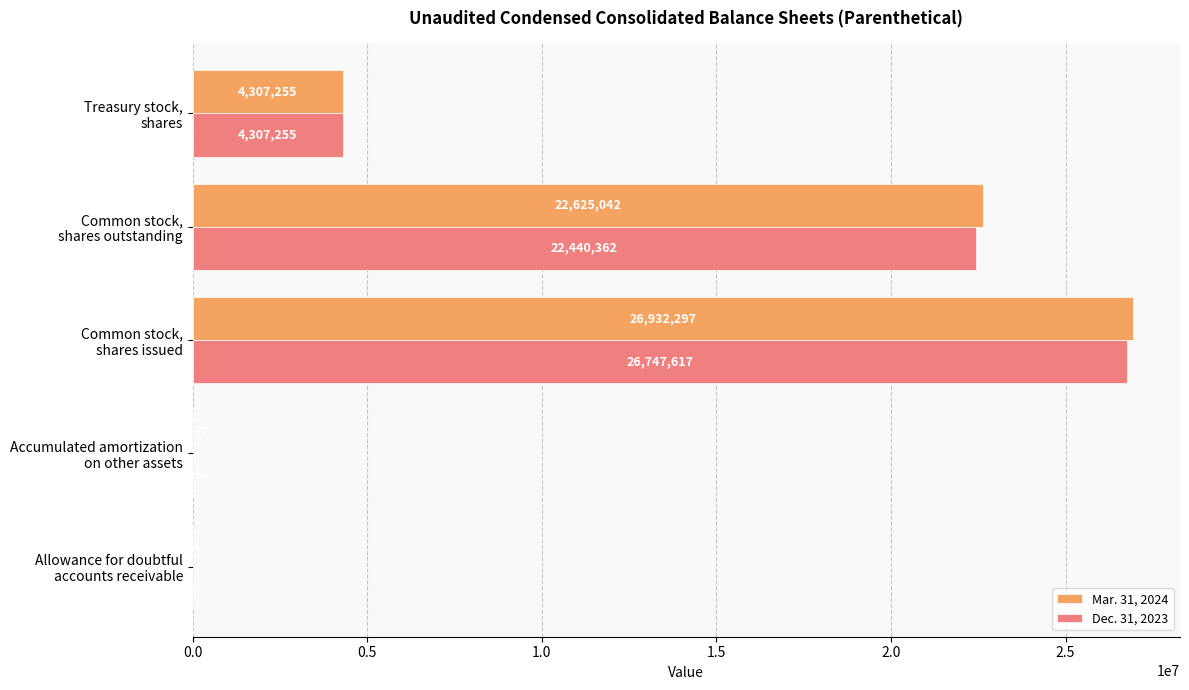

What is the sum of all Mar. 31, 2024 values?

53866794